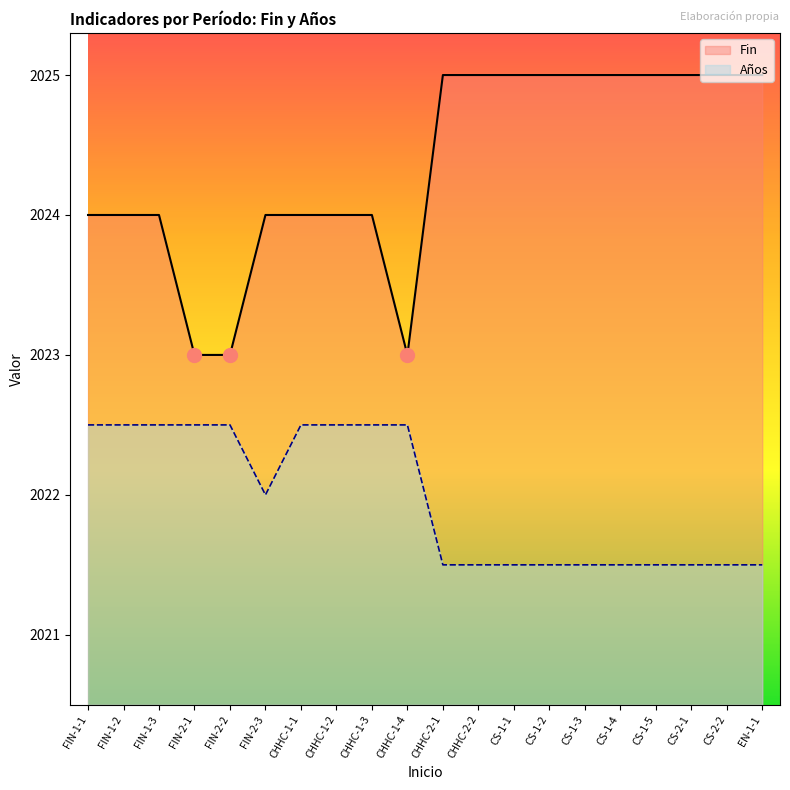

True or false: Años and Fin intersect in this chart.

False